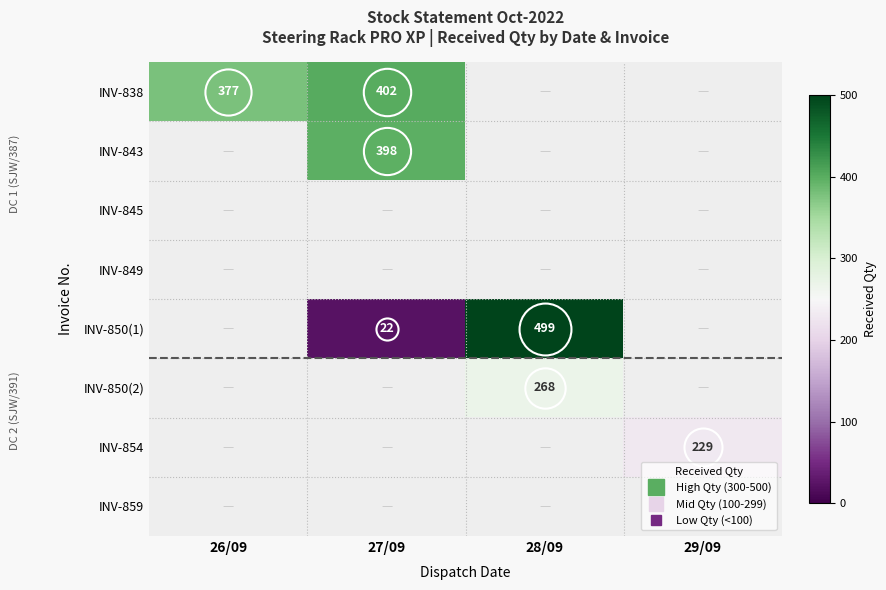

At how many categories does at least one series exceed 144?

4